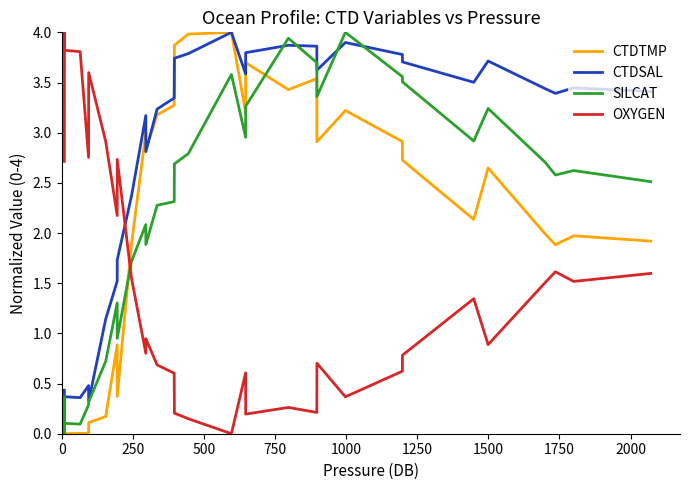

How many times do CTDSAL and OXYGEN cross each other?

1